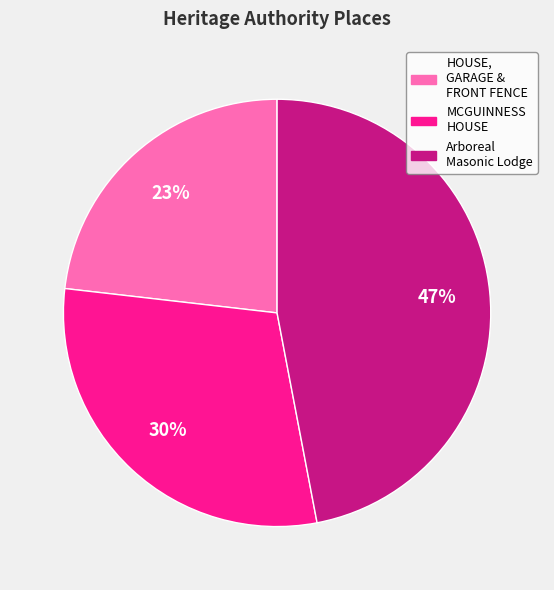

Is there a majority slice in this chart?

No